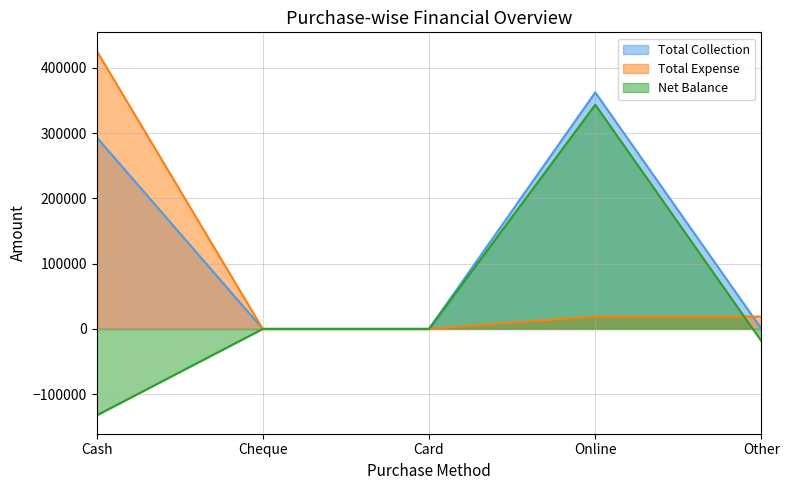

Which series has the largest total across all categories?

Total Collection